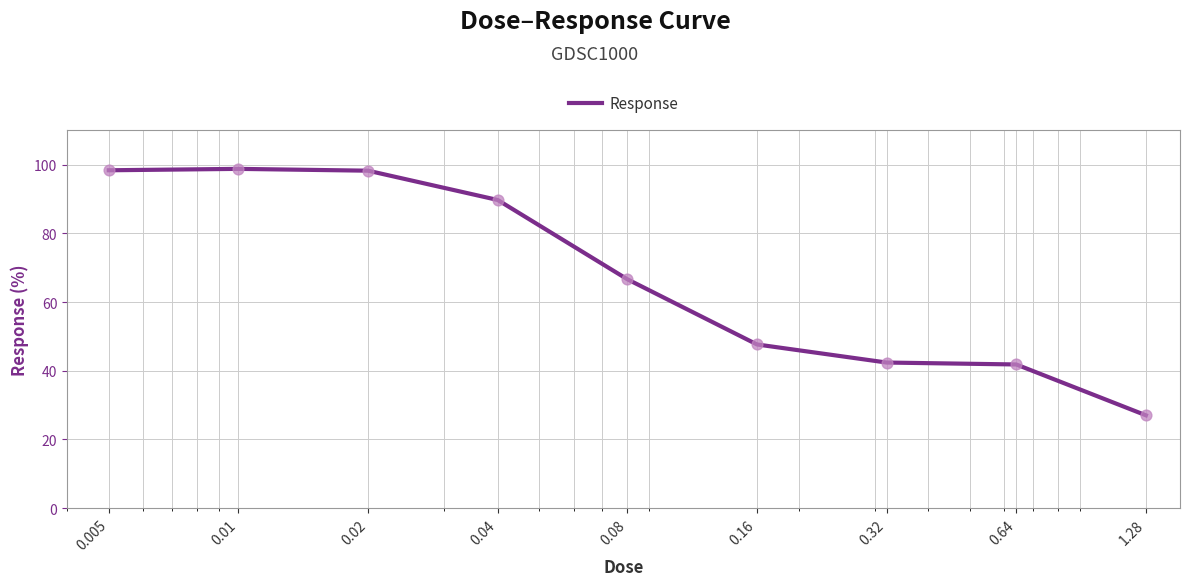

What is the difference between the maximum and minimum values?

71.8